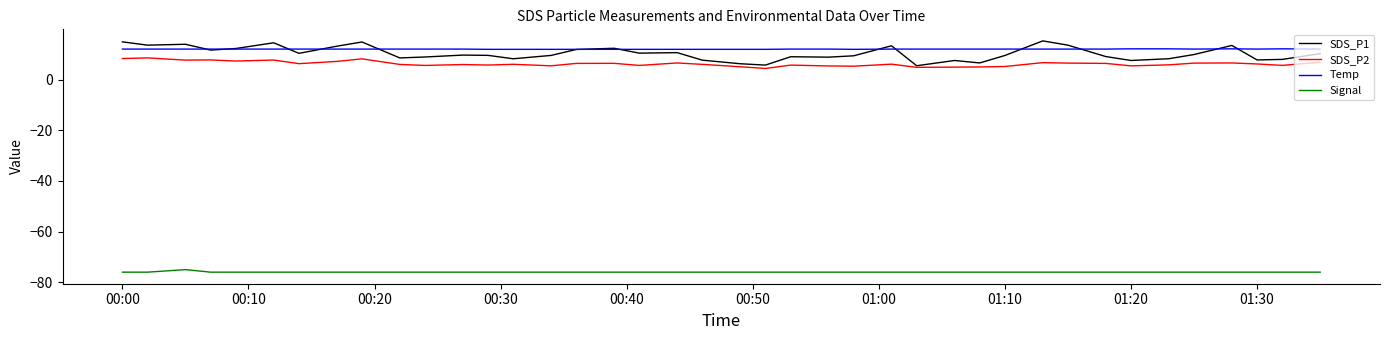

List the series in order of their peak value, lowest first.

Signal, SDS_P2, Temp, SDS_P1